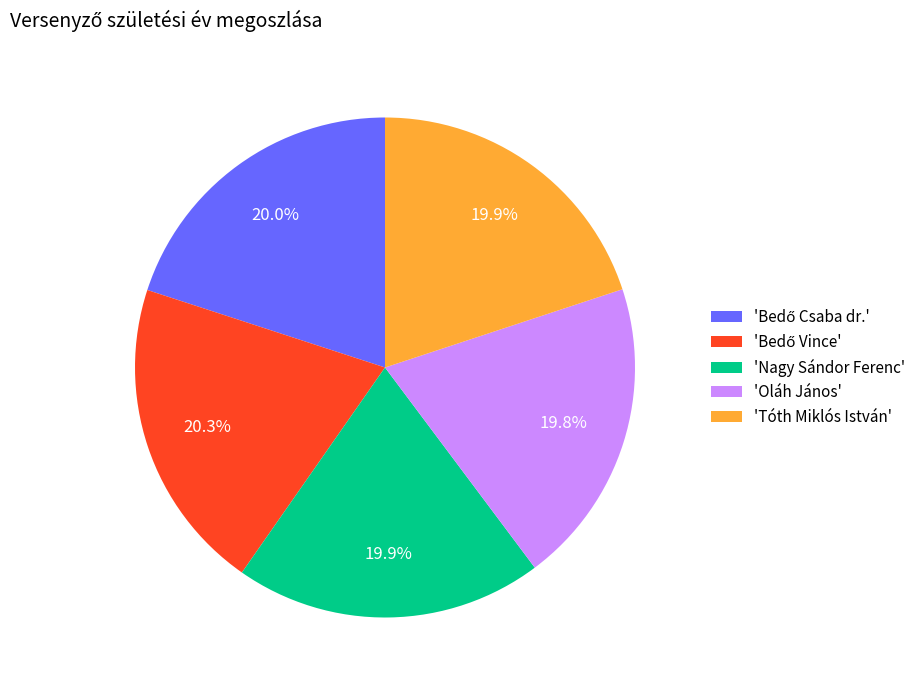

Does any single category account for the majority?

No